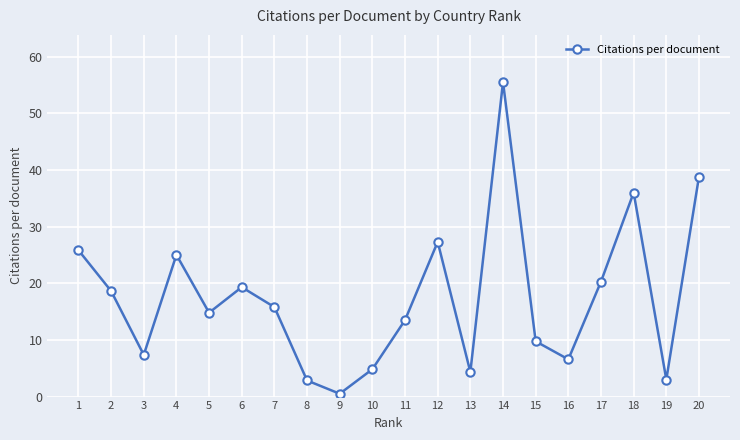

The value at 18 is 22.2. True or false?

False